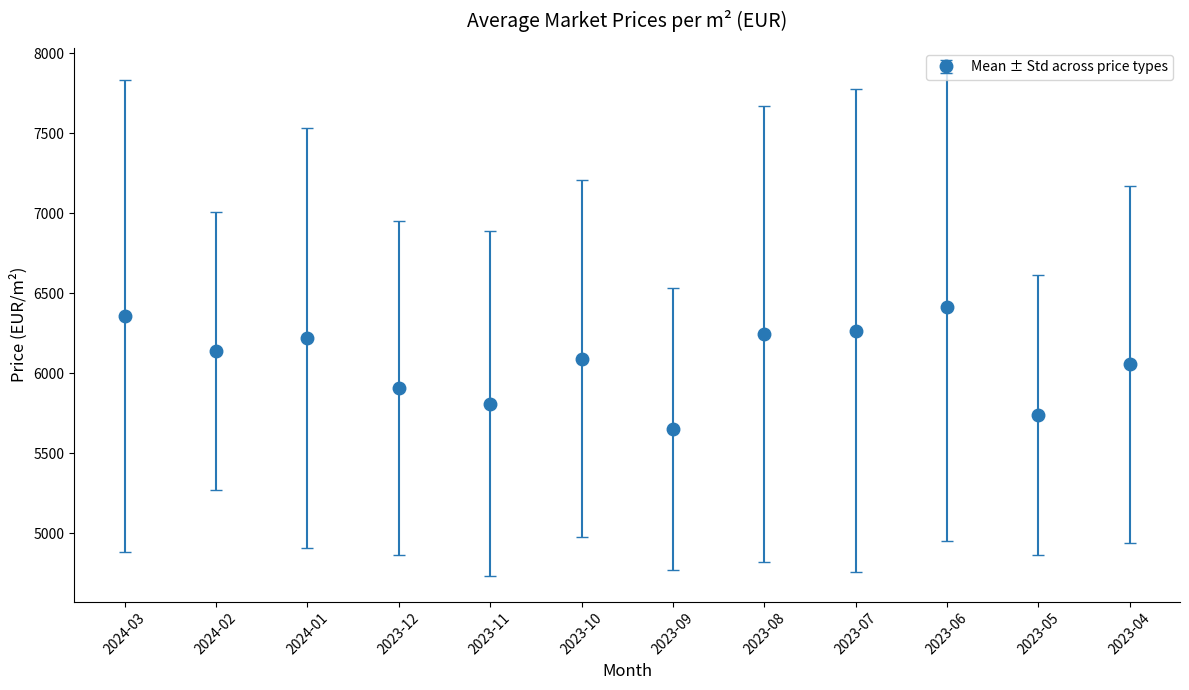

What is the minimum value shown in the chart?

5651.5